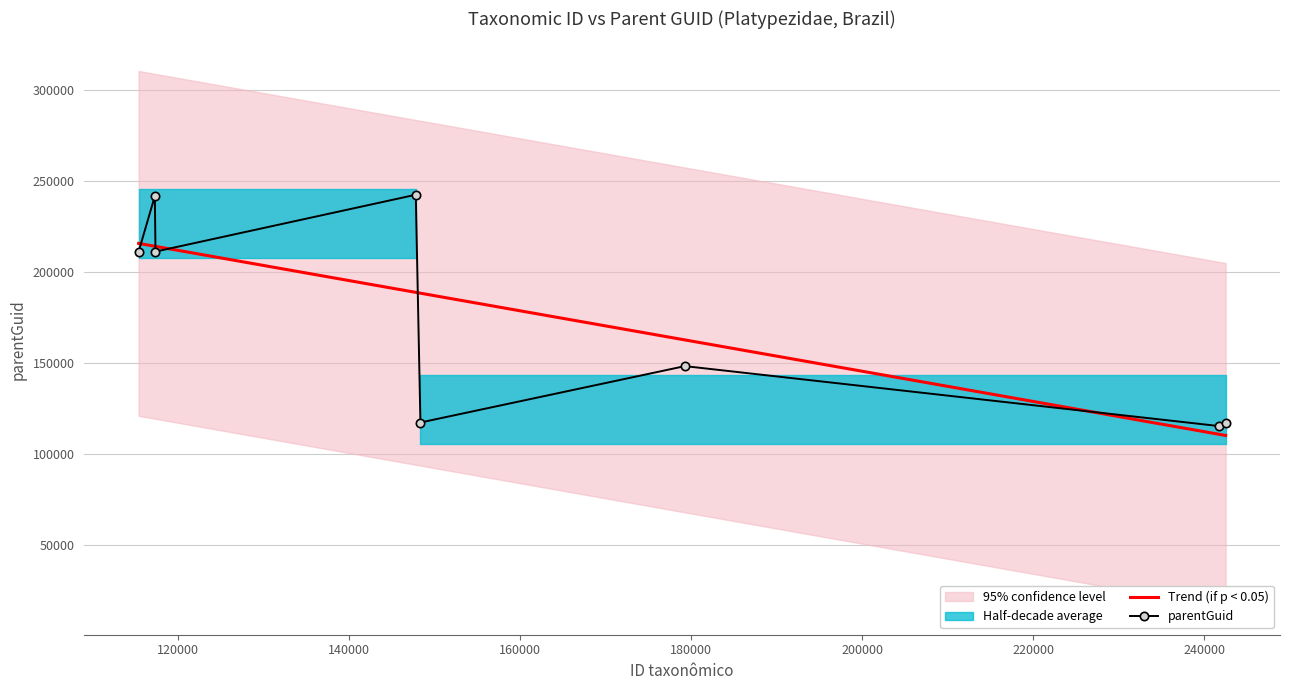

What is the maximum value for parentGuid?

242487.0